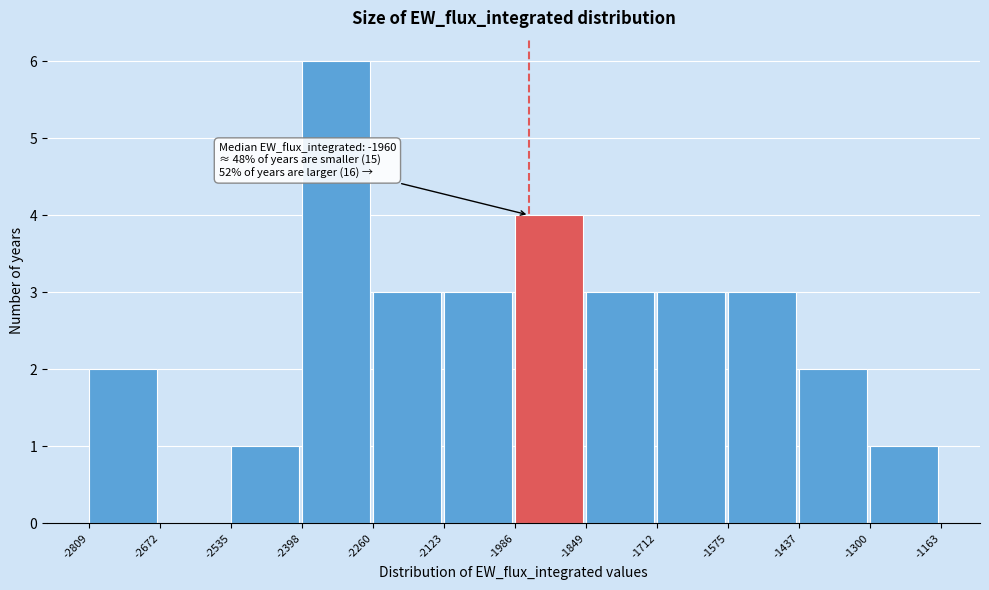

Over which range of the x-axis is the bar tallest?

-2398 to -2260